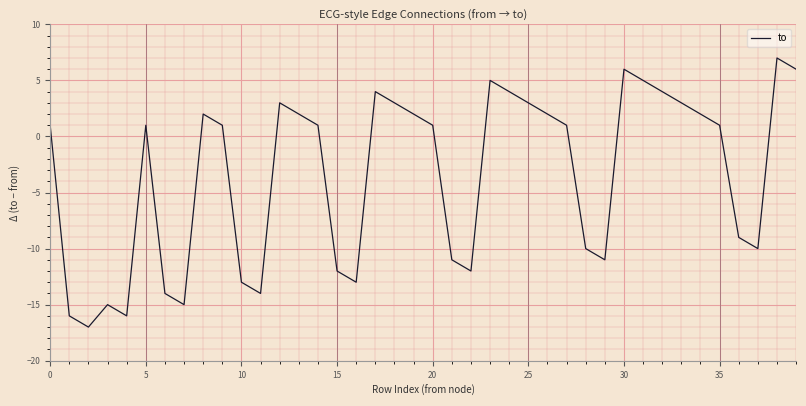

What is the difference between the maximum and minimum values?

24